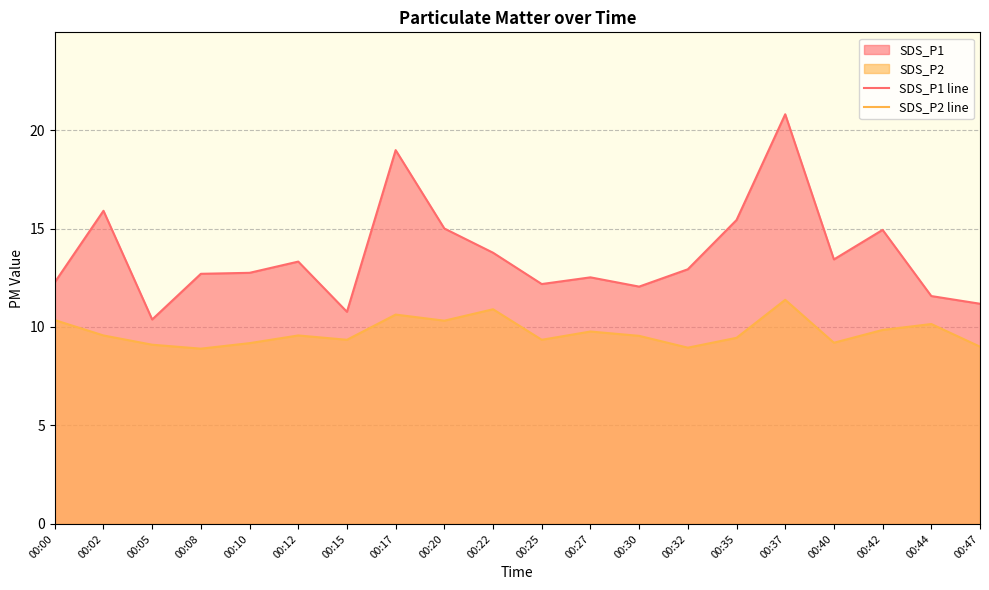

True or false: SDS_P1 line has a value of 12.9 at 00:32.

True